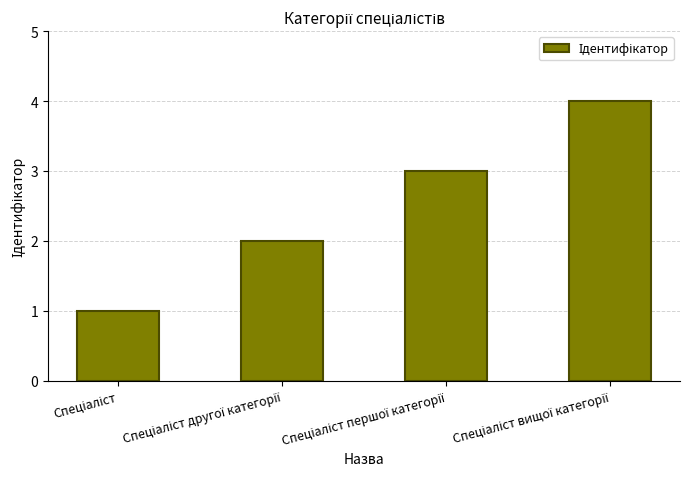

What is the difference between the maximum and minimum values?

3